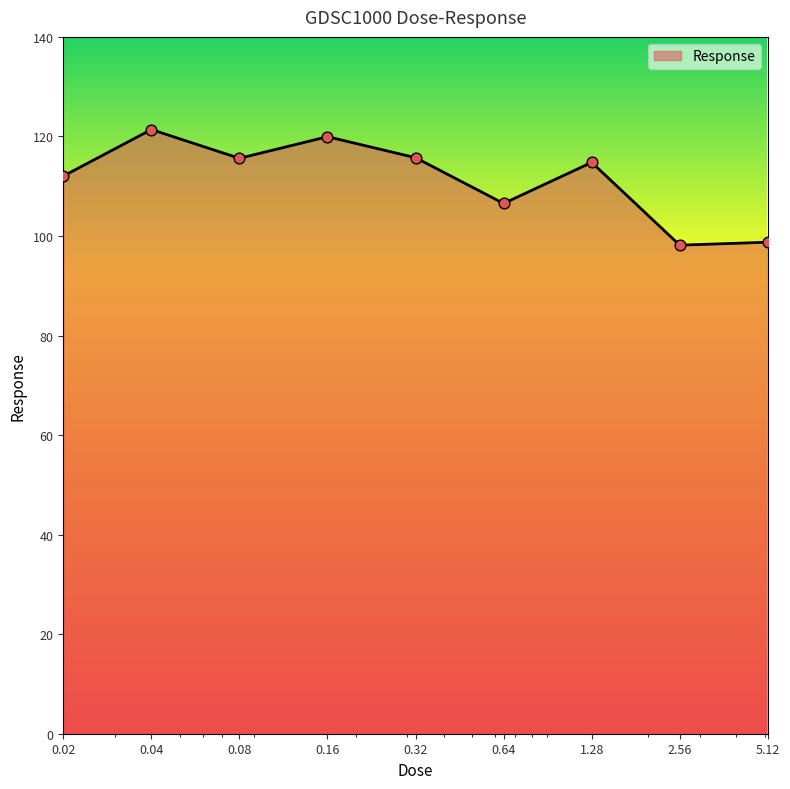

What is the maximum value shown in the chart?

121.4